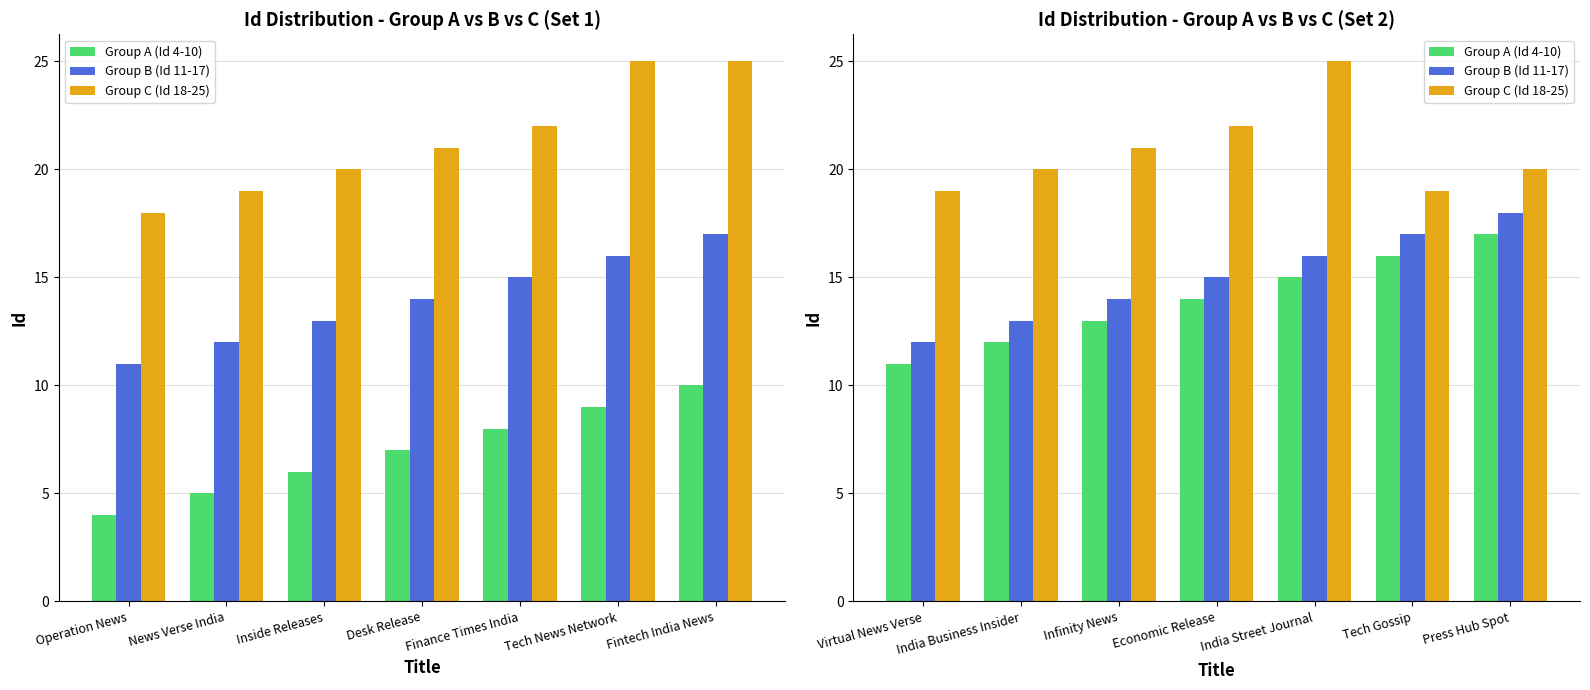

What is the value of the Group C (Id 18-25) bar at the 3rd from the left?

21